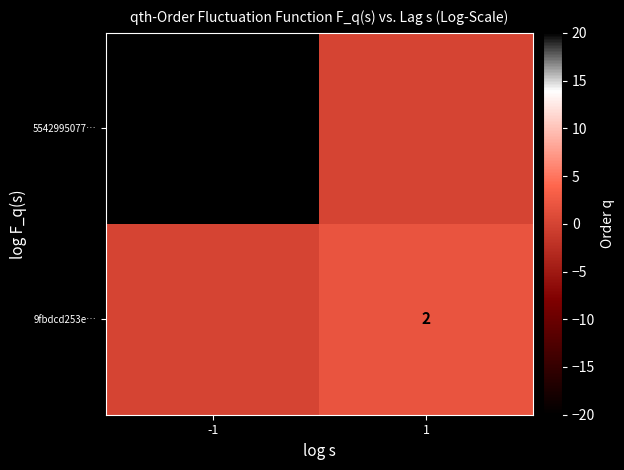

Which label corresponds to the largest value in the chart?

-1